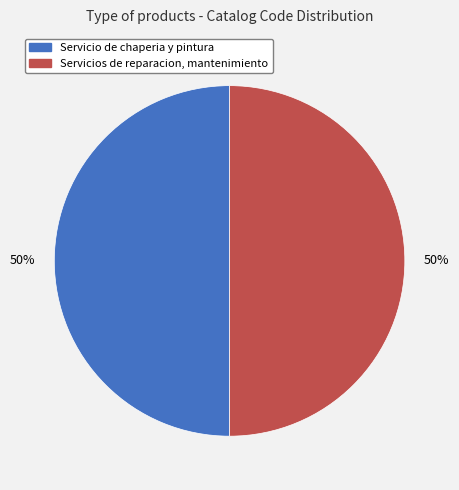

What percentage is the Servicios de reparacion, mantenimiento slice, to the nearest percent?

50%